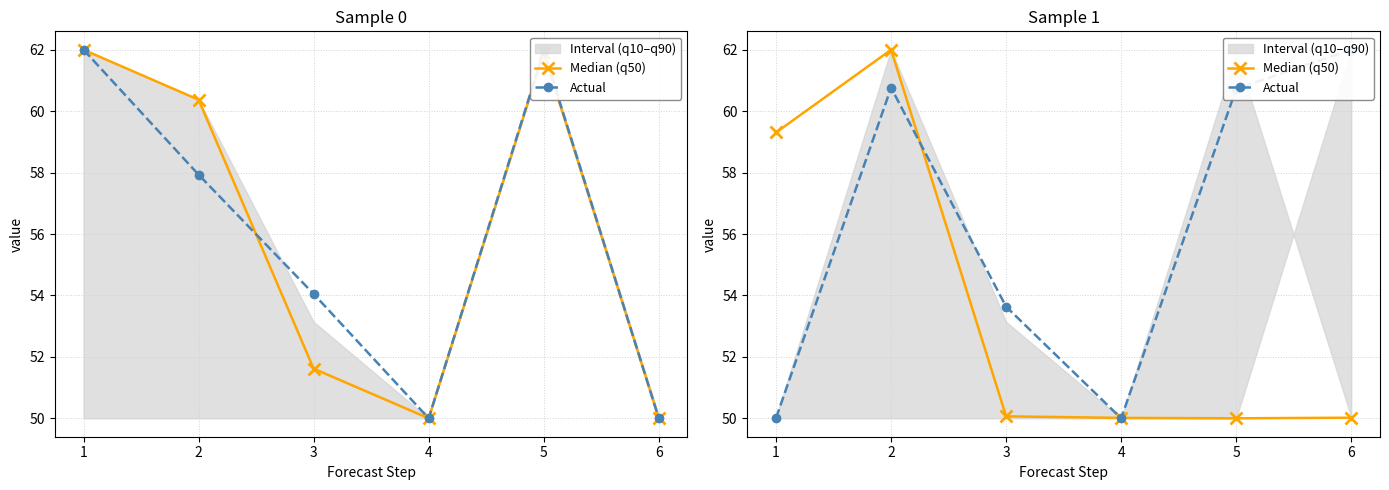

At which category is the sum across all series the highest?

2